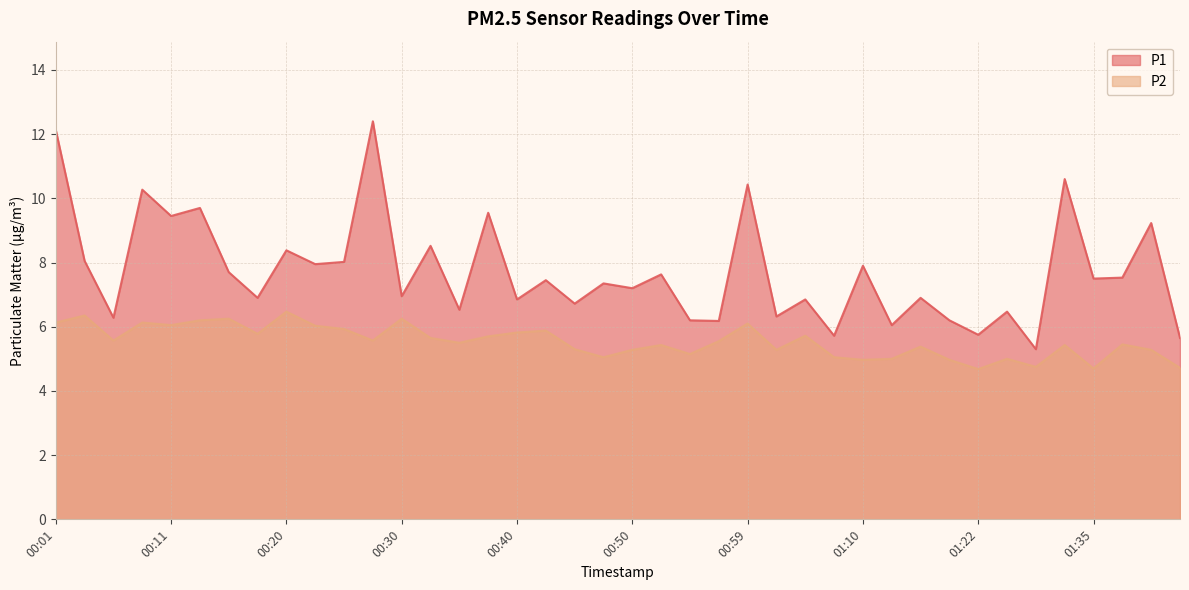

What is the label of the 34th point from the right?

00:16